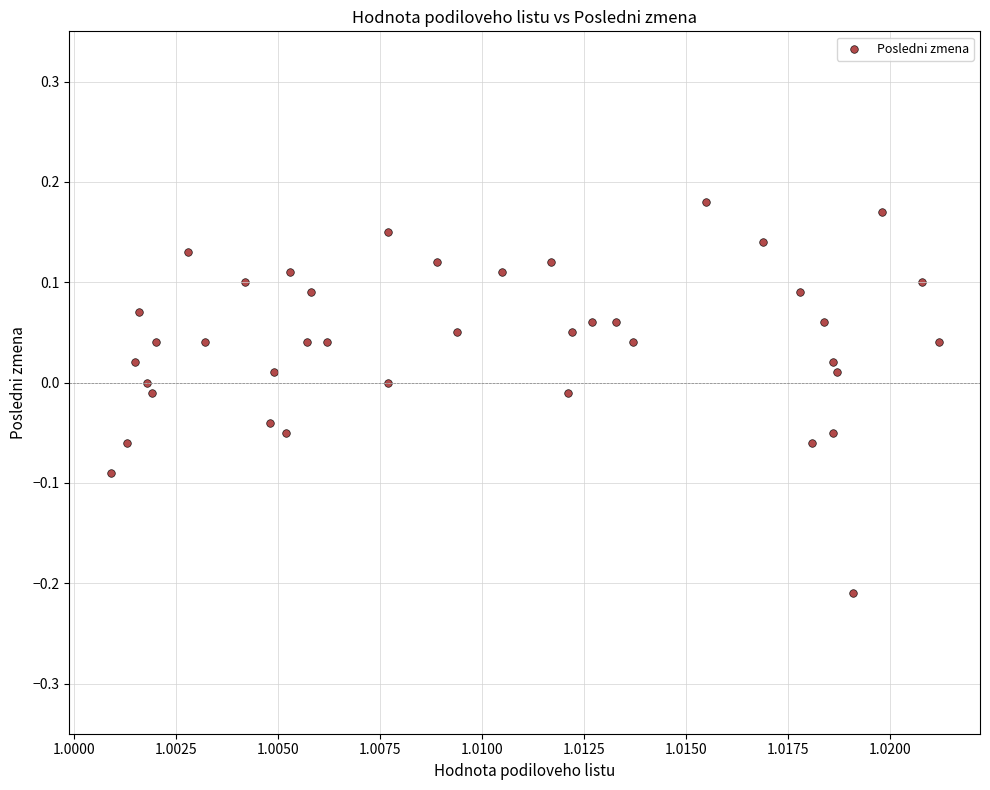

What is the range of Y values (max minus min)?

0.4